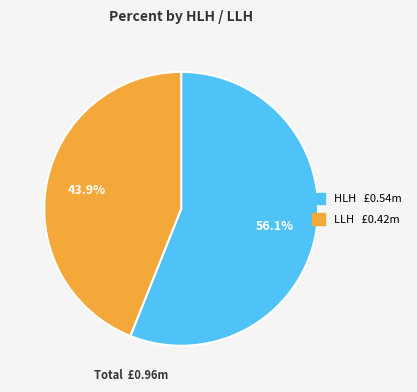

To the nearest percent, what is the combined percentage of LLH and HLH?

100%